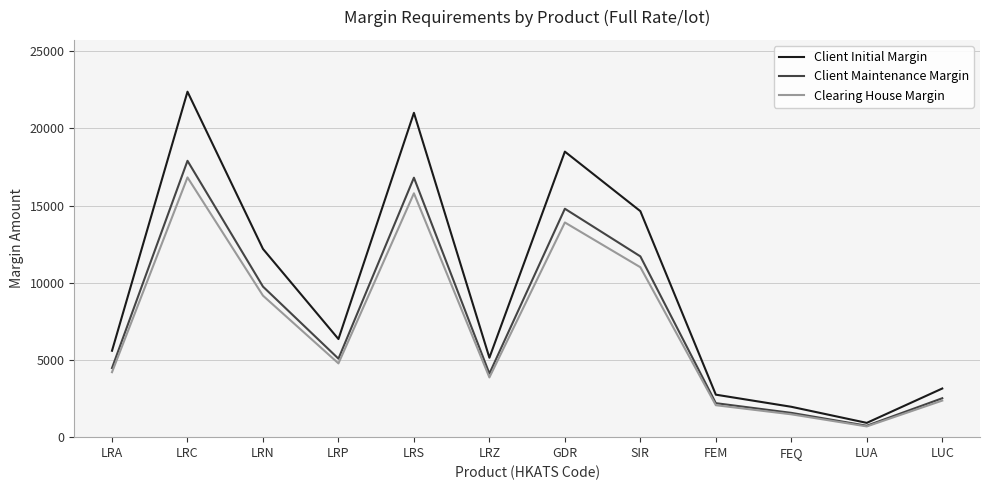

What is the minimum value for Client Maintenance Margin?

740